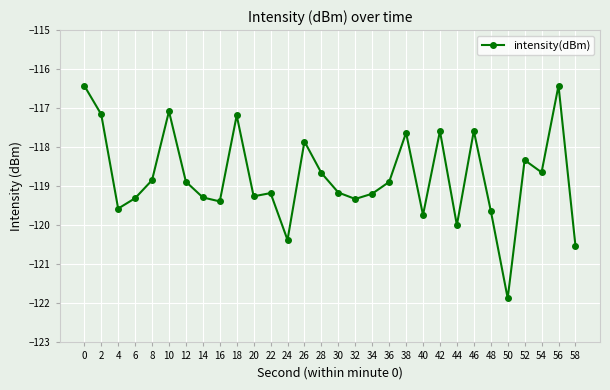

Which category has the lowest value across all series?

50